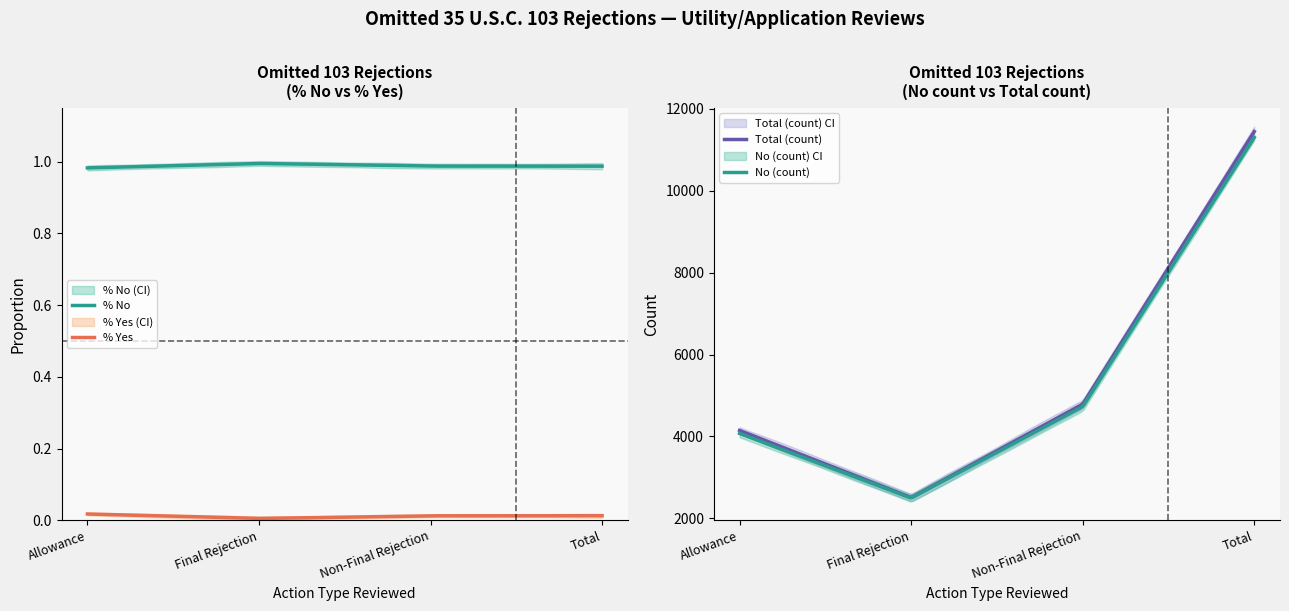

At which category is the sum across all series the highest?

Total